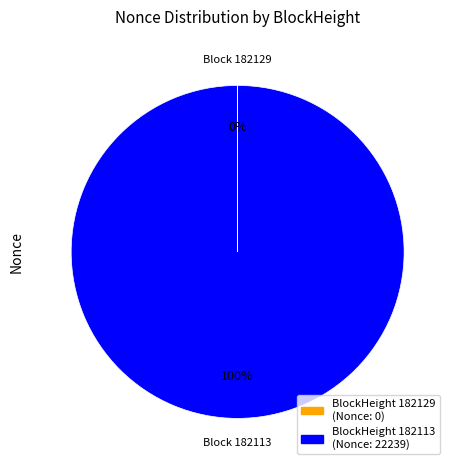

To the nearest percent, what is the difference between the largest and smallest slice percentages?

100%